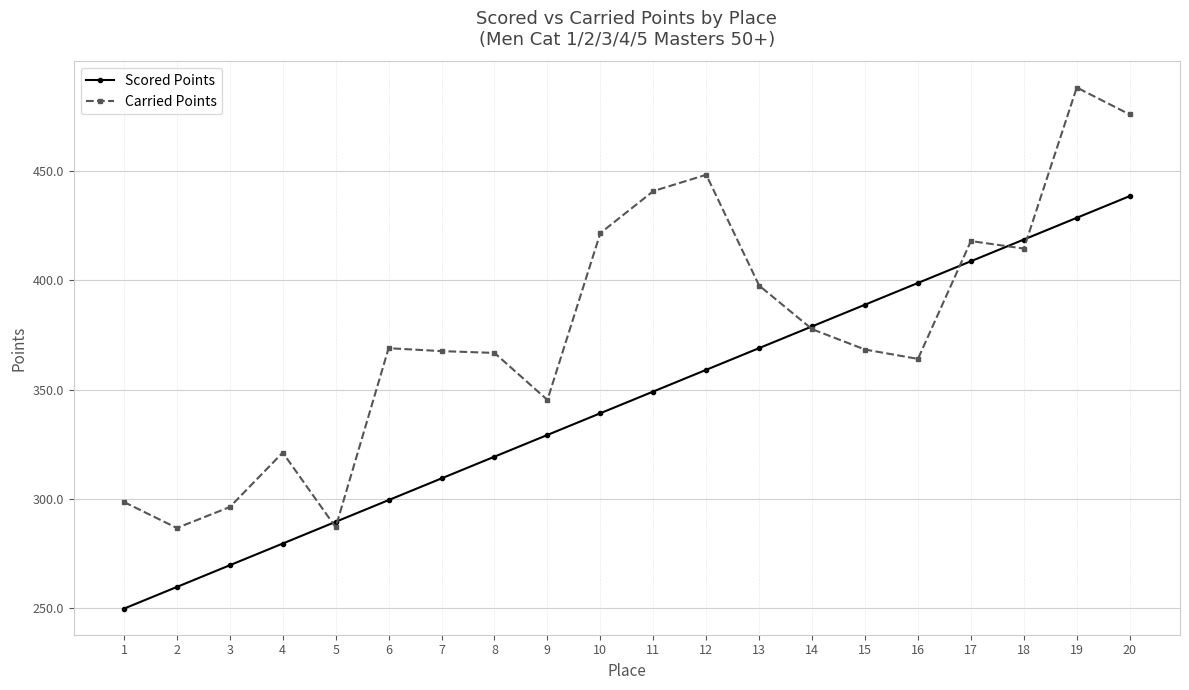

What is the maximum value shown in the chart?

487.9